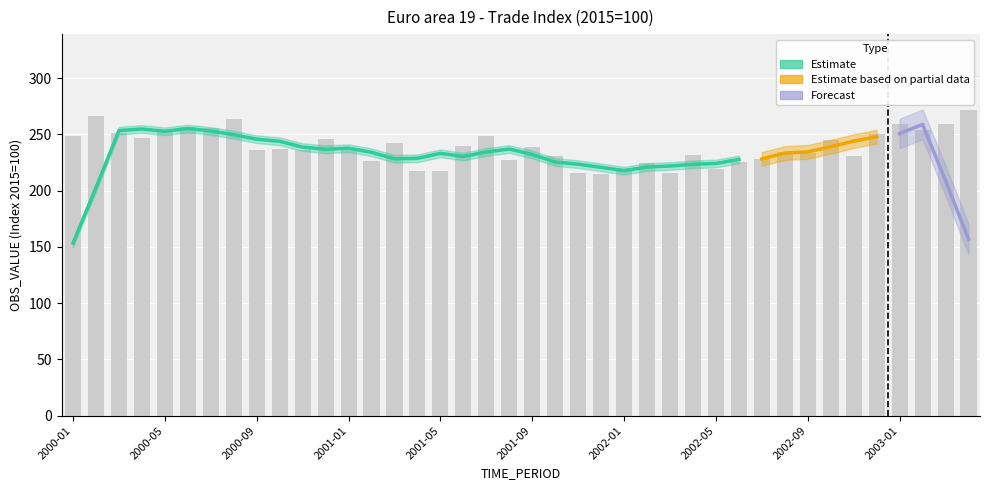

Count the number of categories in the chart.

40